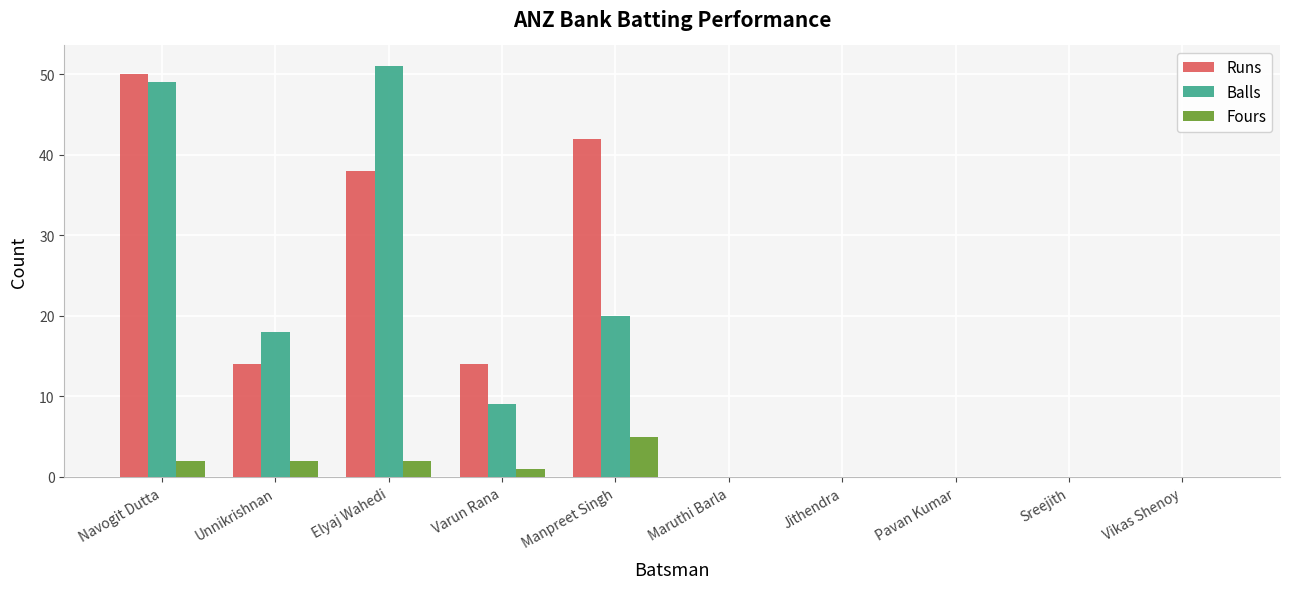

What is the sum of the Runs values at Navogit Dutta and Varun Rana?

64